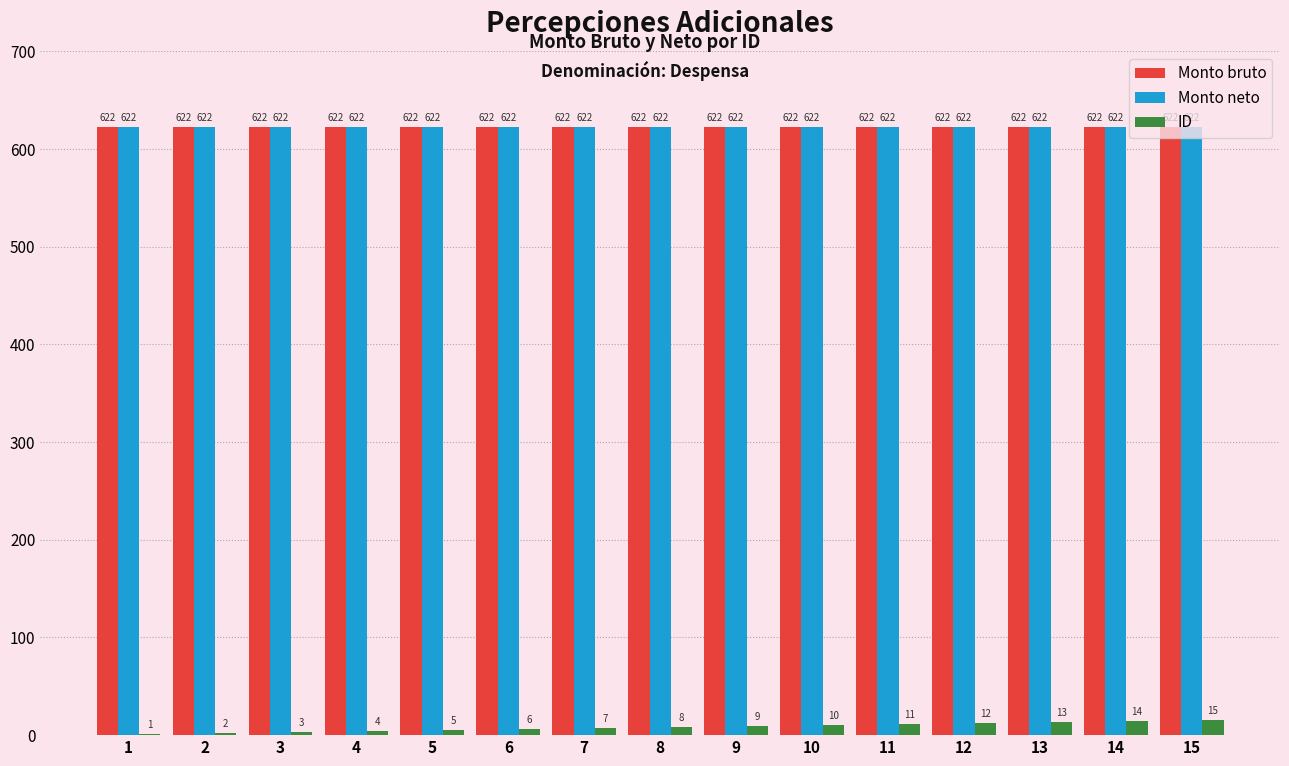

Which series has the largest range (max minus min)?

ID